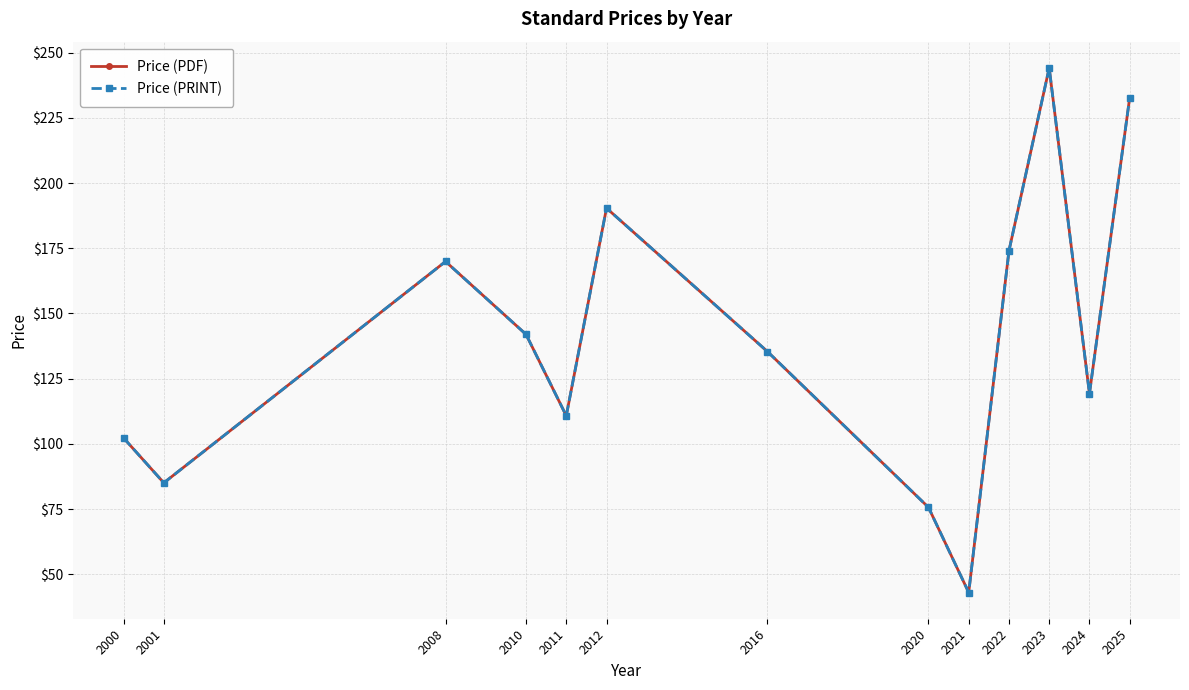

What is the highest value of the Price (PDF) series?

244.1